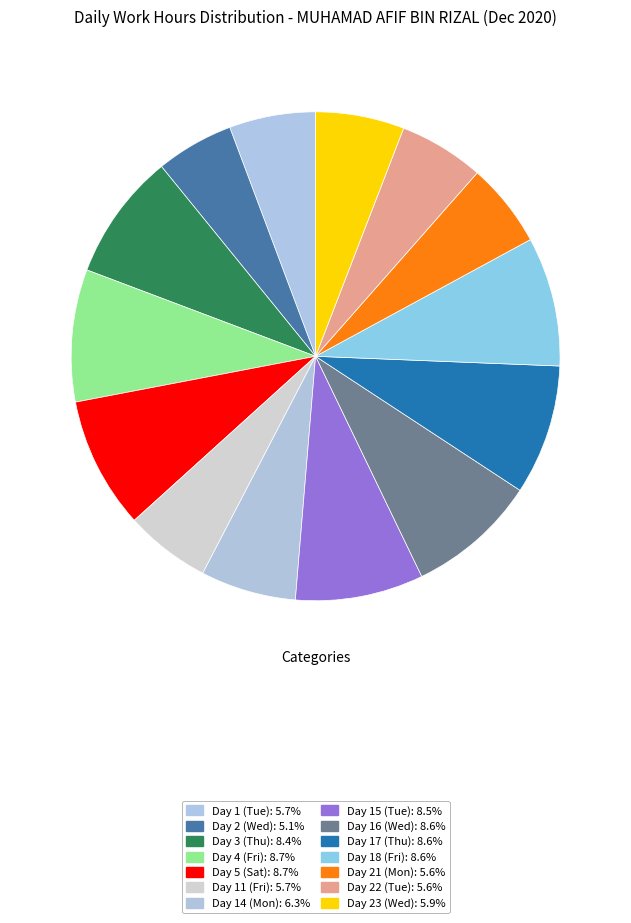

To the nearest percent, what is the difference between the Day 15 (Tue) and Day 21 (Mon) slice percentages?

3%